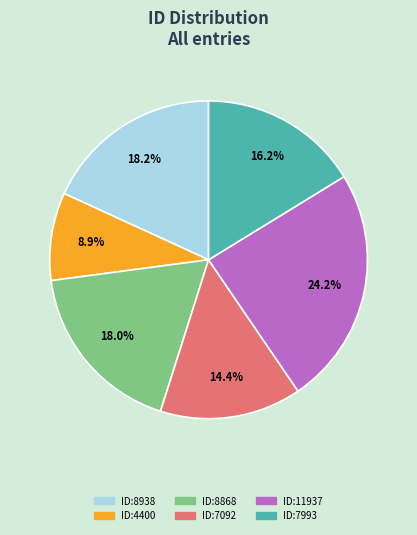

To the nearest percent, what is the difference between the largest and smallest slice percentages?

15%